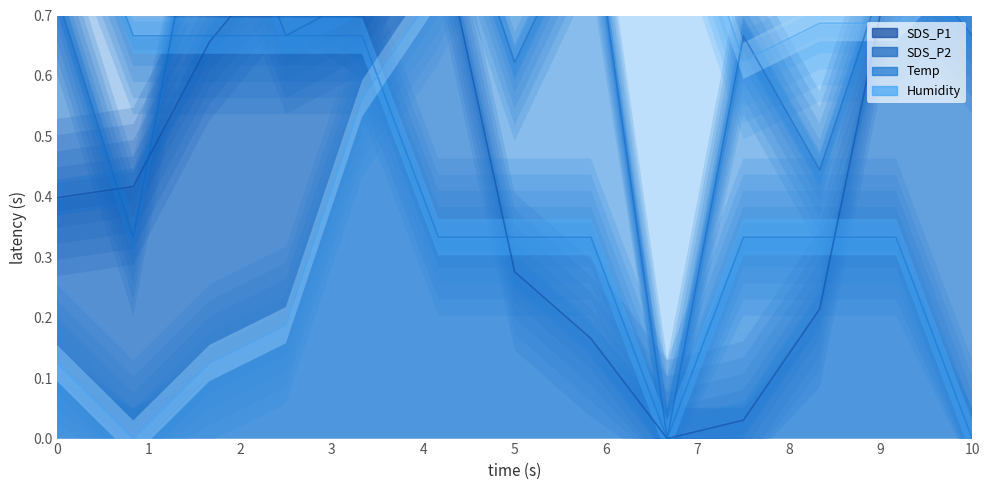

How many SDS_P2 values are between 0 and 1?

13